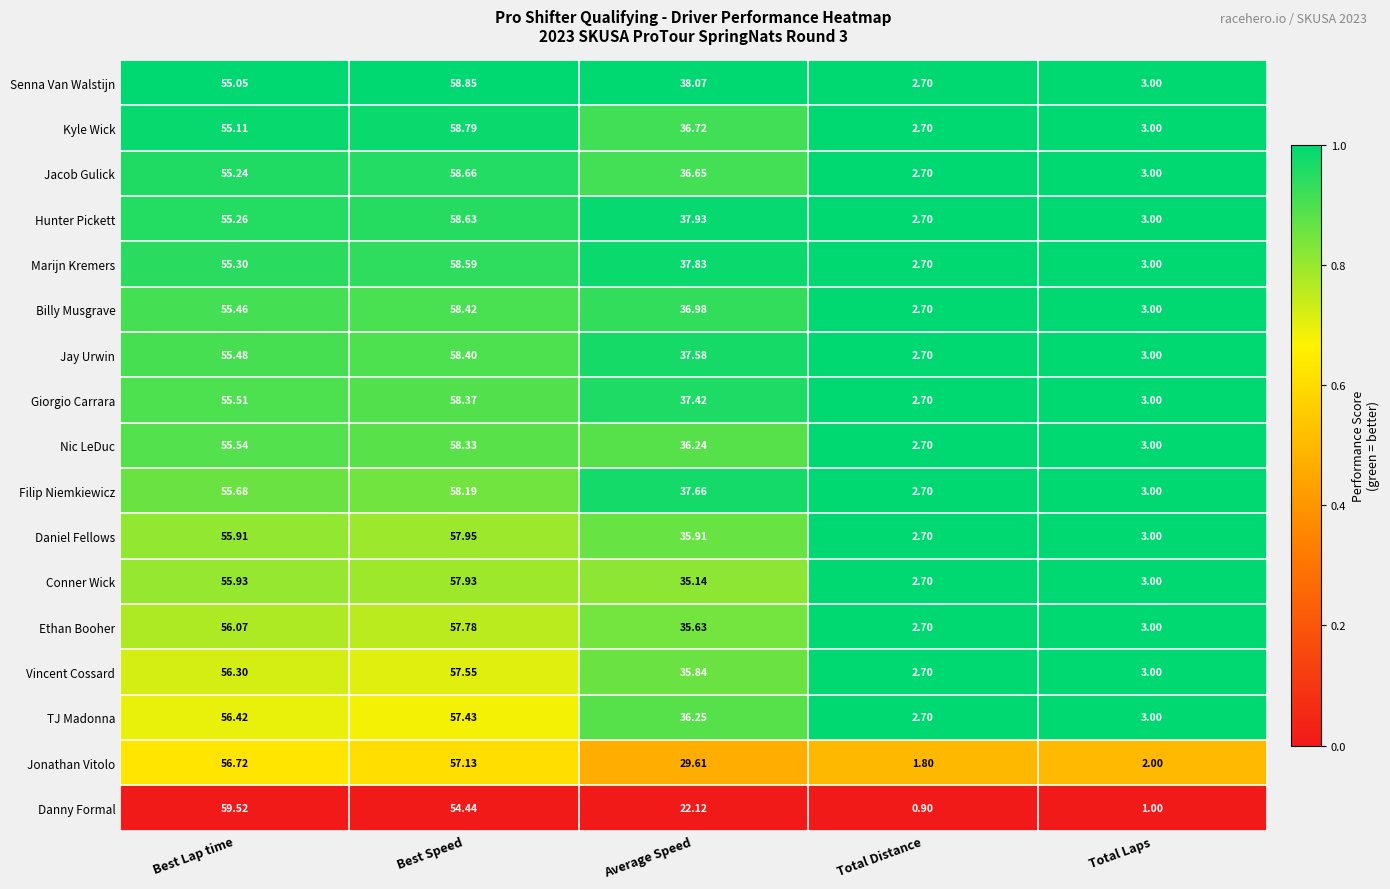

At which label does Conner Wick first exceed 35?

Best Lap time